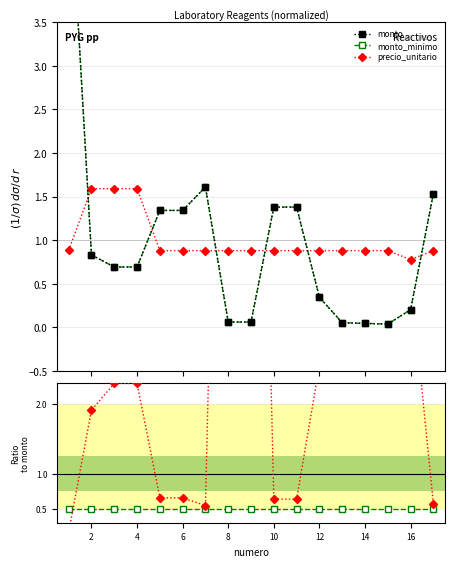

How many times do monto and precio_unitario cross each other?

6